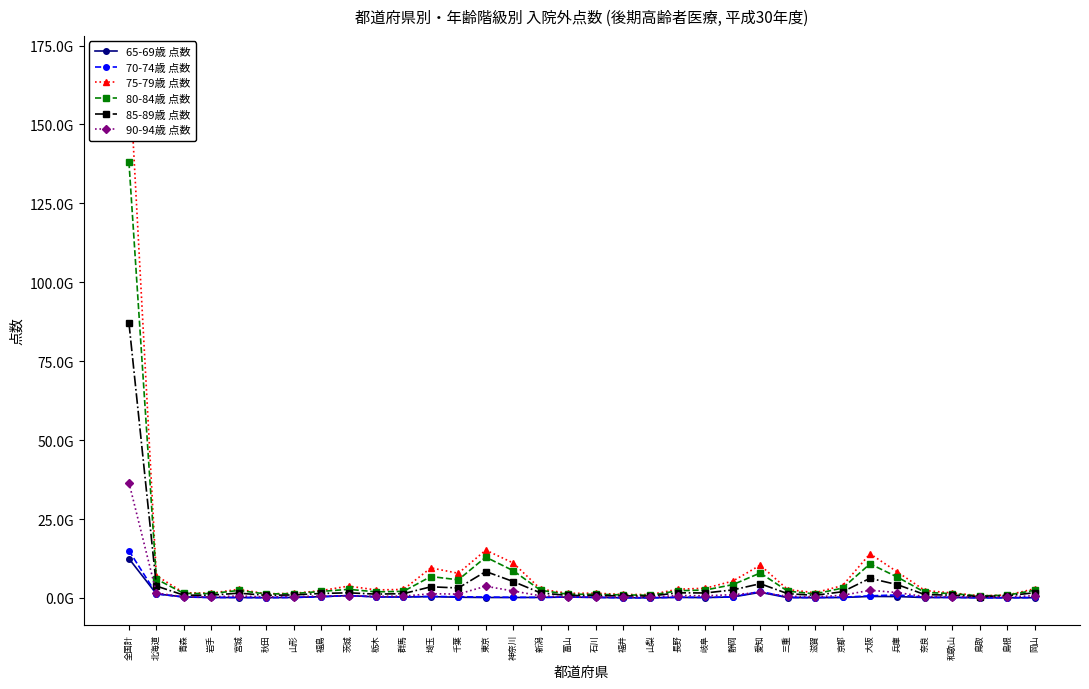

At which label does 90-94歳 点数 first exceed 622302335?

全国計